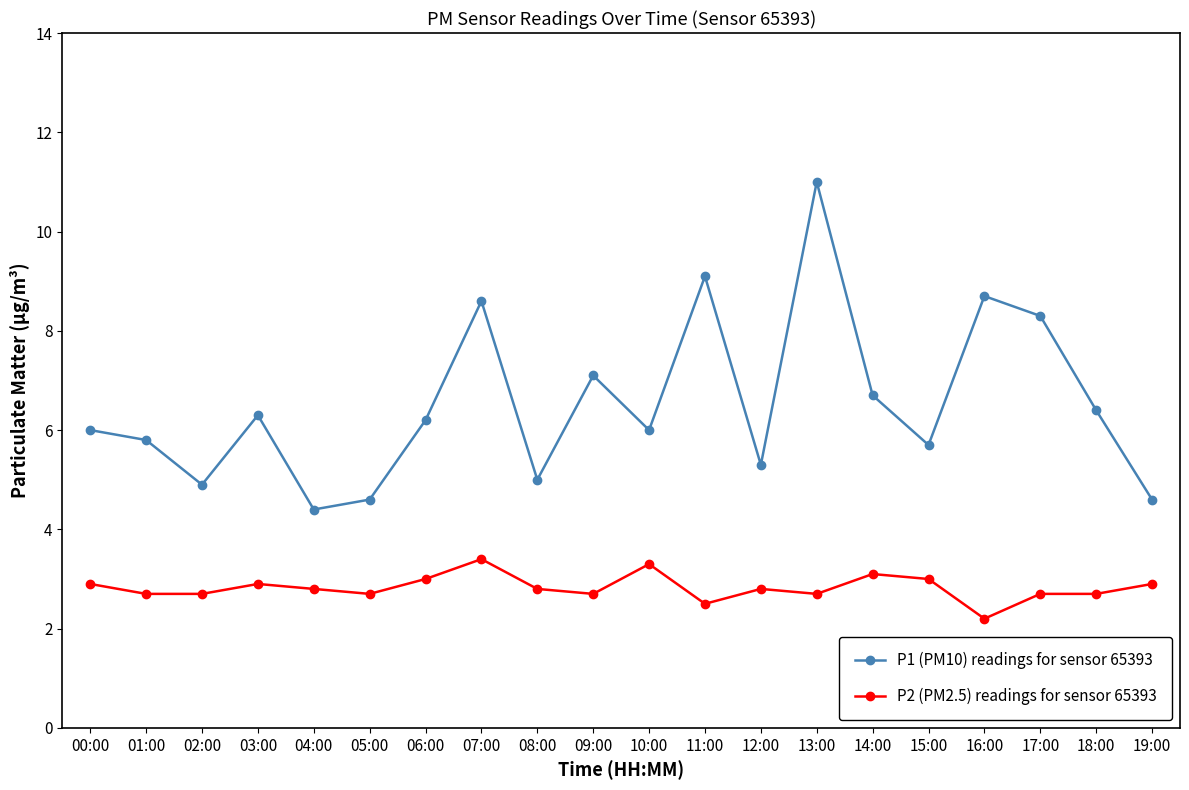

Rank the series by their average value, from highest to lowest.

P1 (PM10) readings for sensor 65393, P2 (PM2.5) readings for sensor 65393